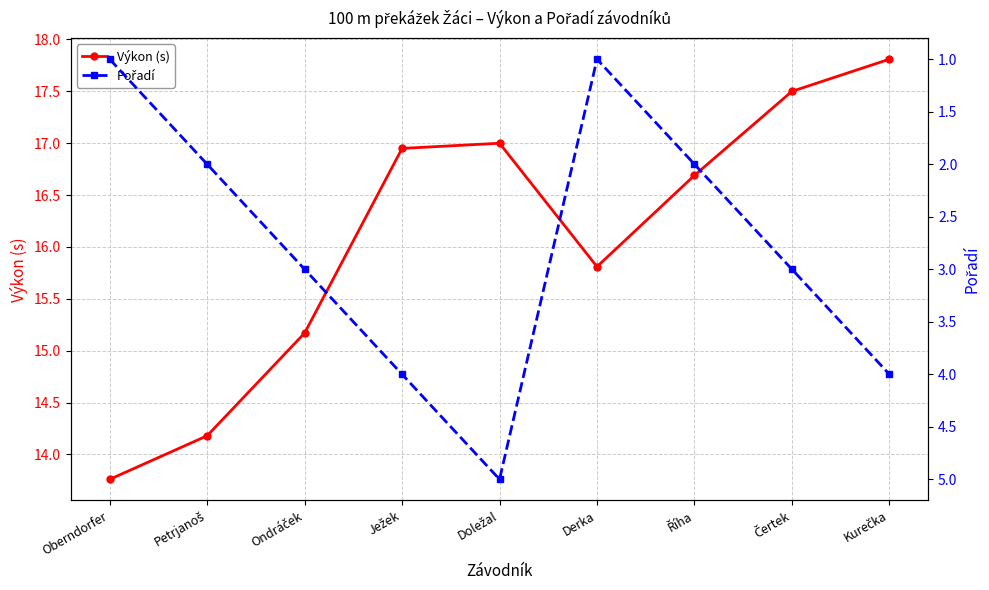

Which has a higher value, Kurečka or Petrjanoš?

Kurečka